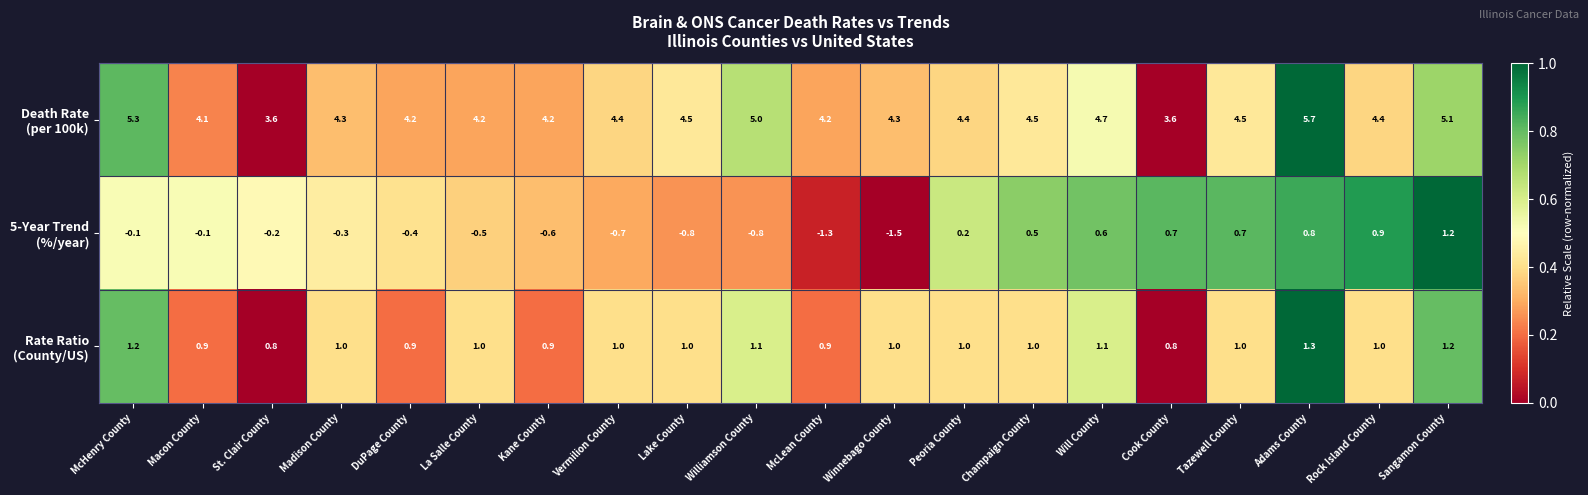

What is the spread (max minus min) of values at Macon County?

4.2